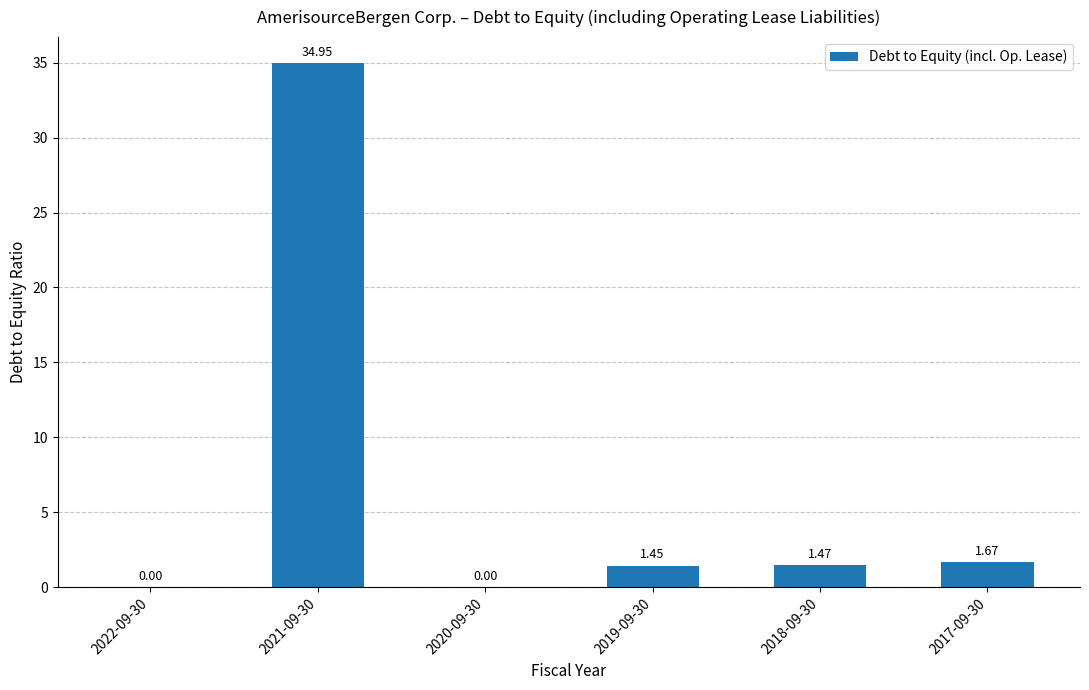

Which has a higher value, 2017-09-30 or 2020-09-30?

2017-09-30